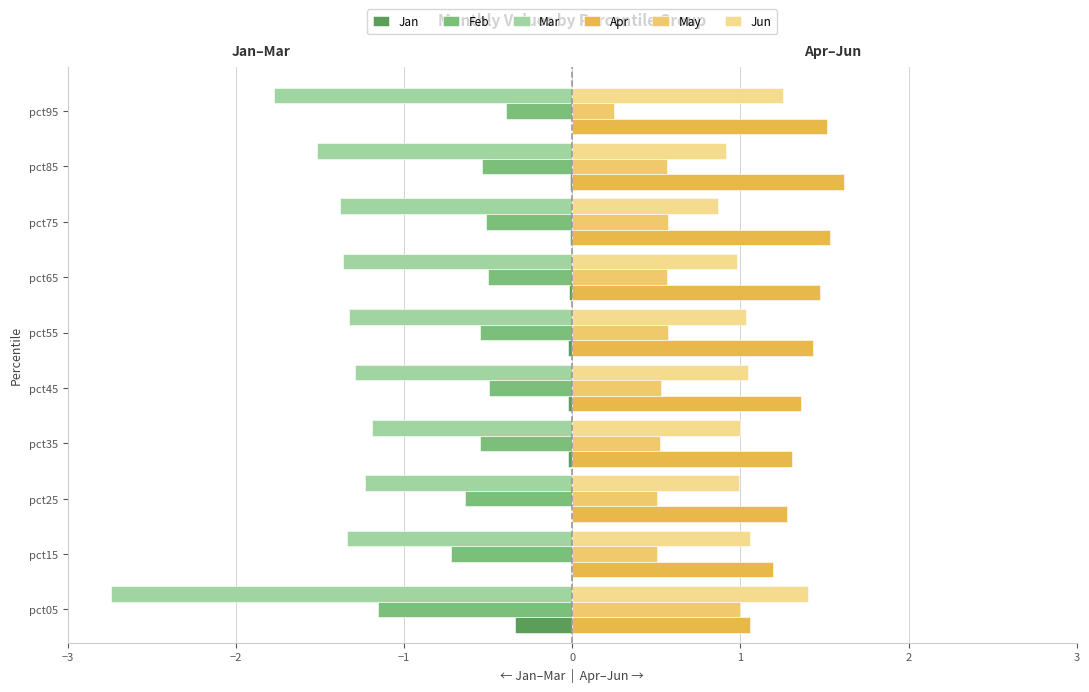

How many series are shown in this chart?

6